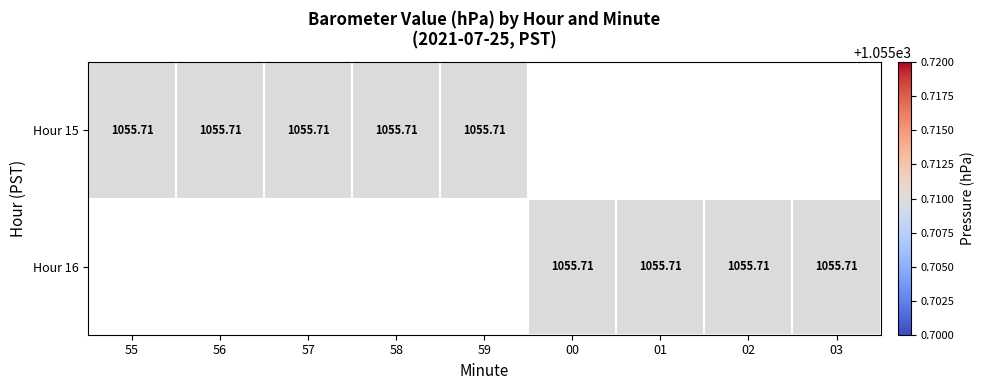

List the labels in order of 15 value, smallest first.

55, 56, 57, 58, 59